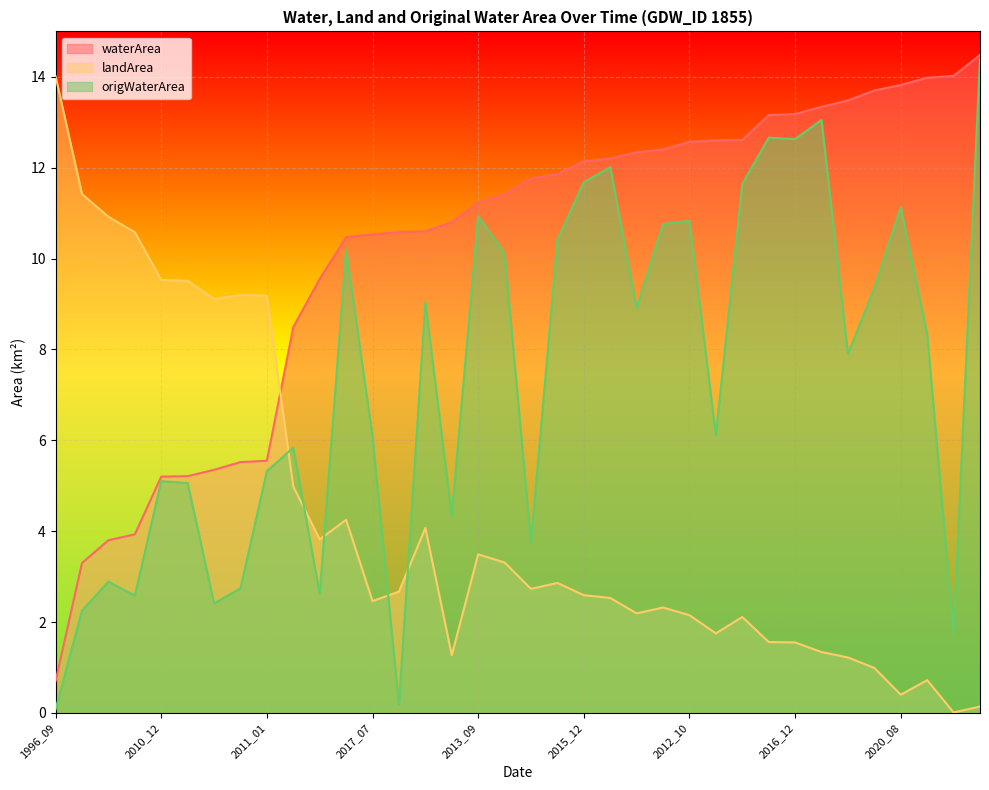

Which series has the largest total across all categories?

waterArea